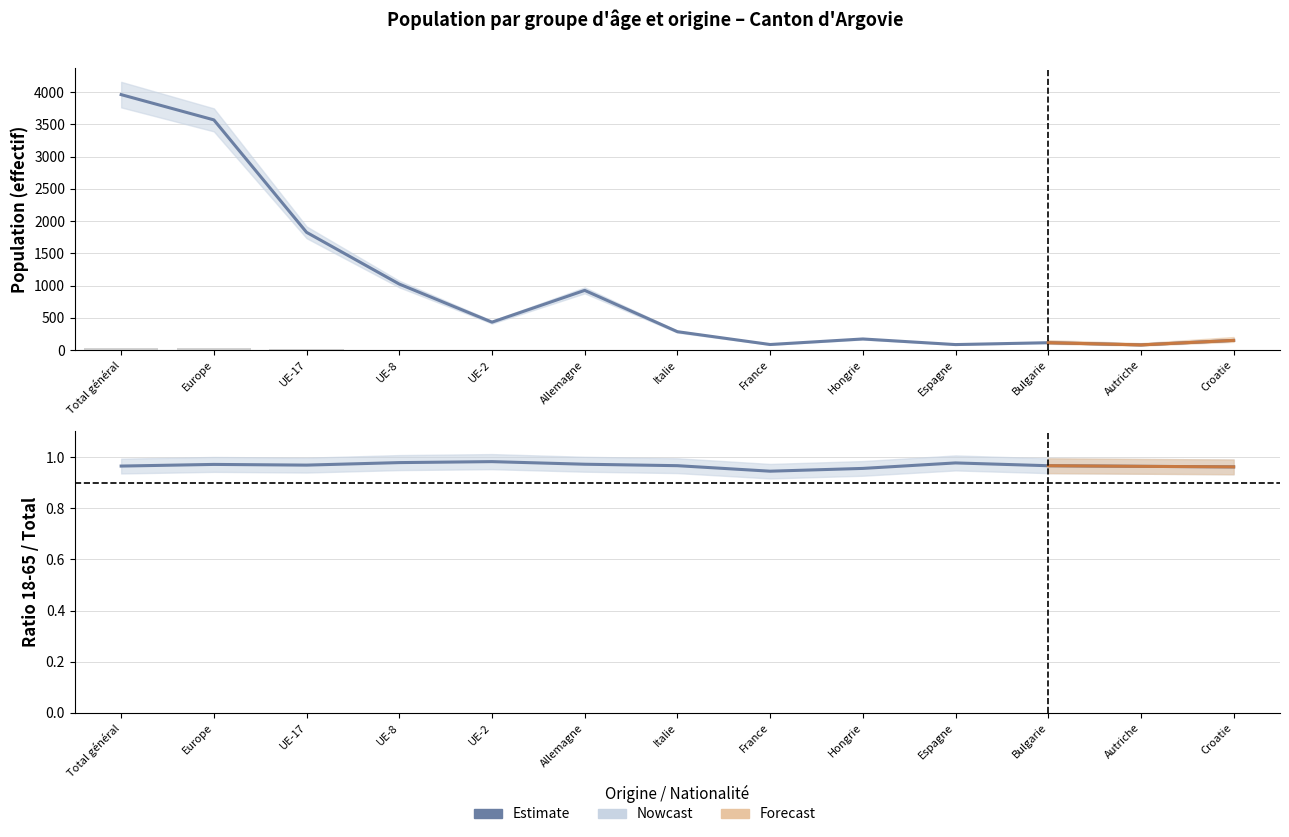

What is the label of the 1st bar from the right?

Croatie